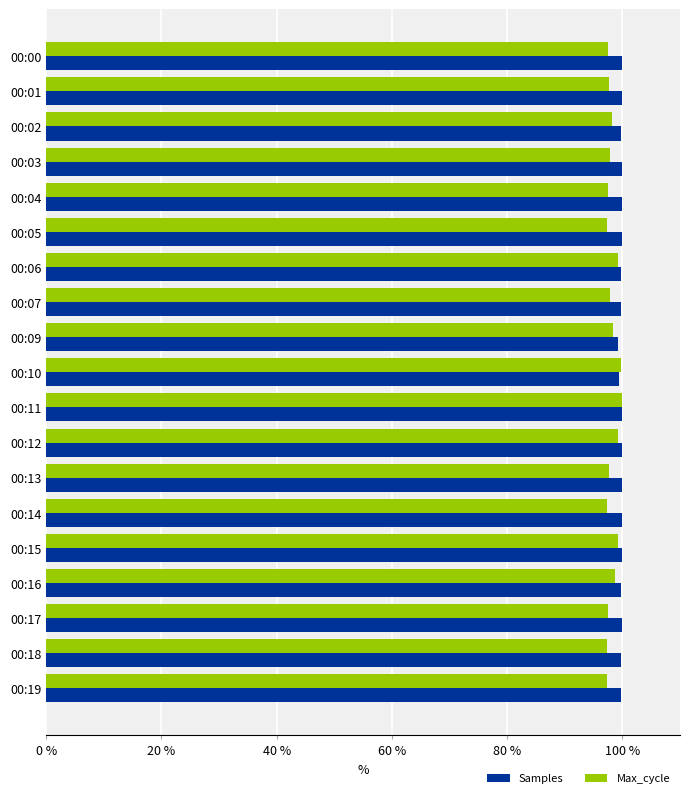

What is the spread (max minus min) of values at 00:14?

2.6